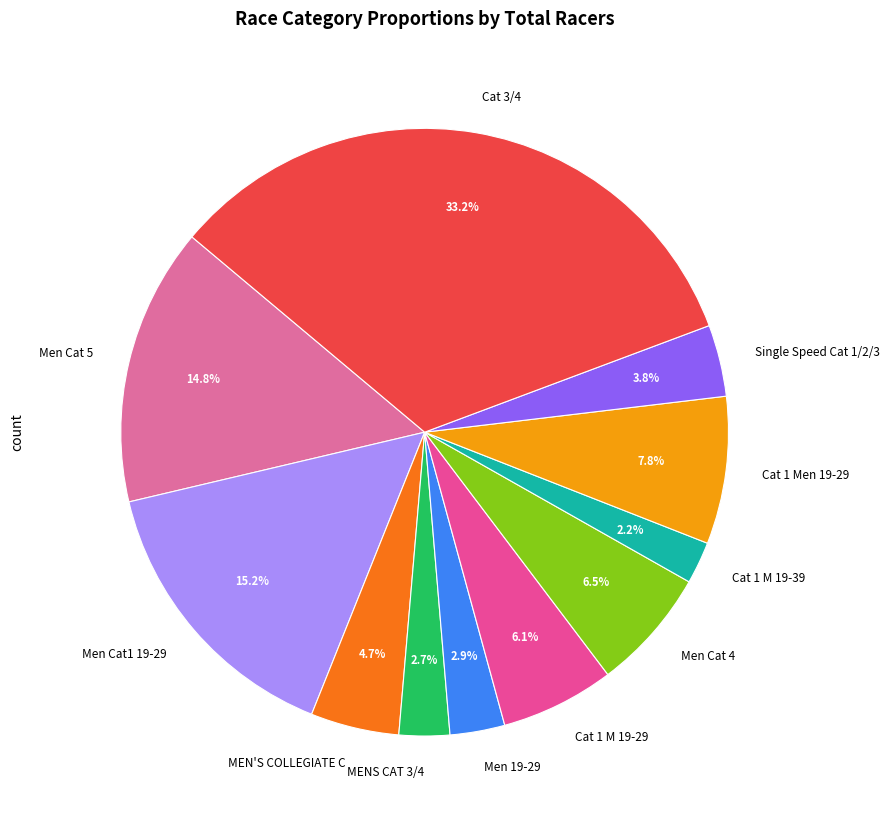

What is the largest slice in the pie chart?

Cat 3/4